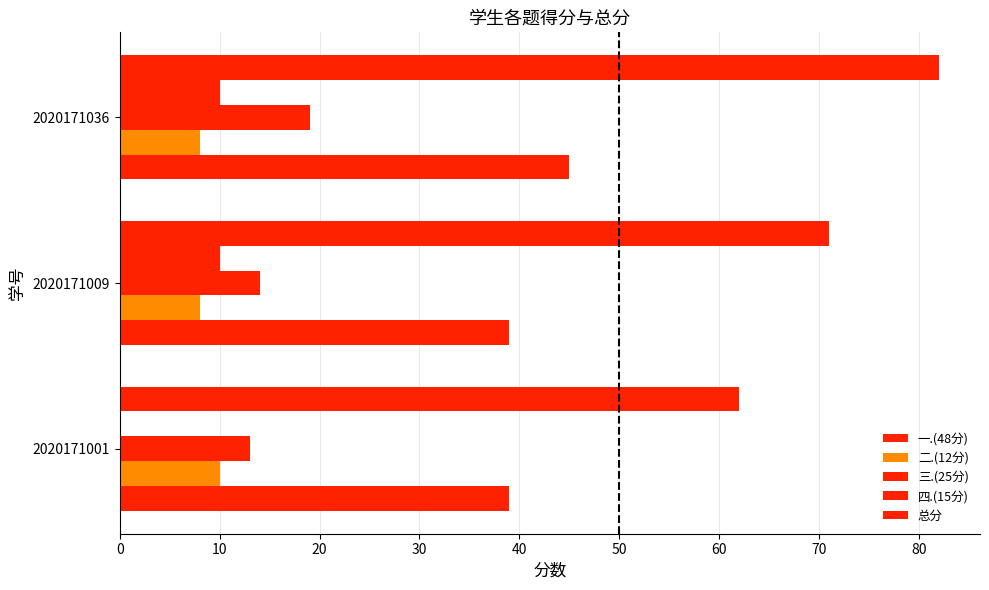

What is the lowest value of the 二.(12分) series?

8